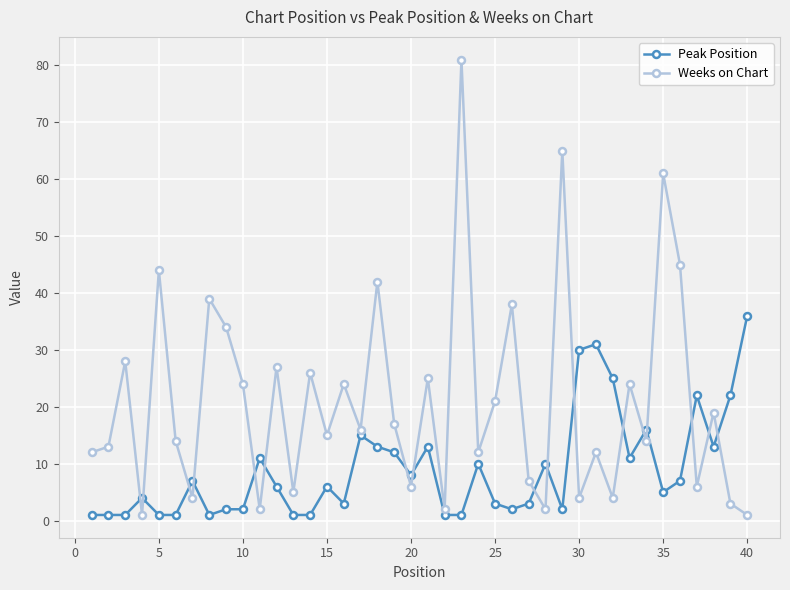

What is the greatest value displayed?

81